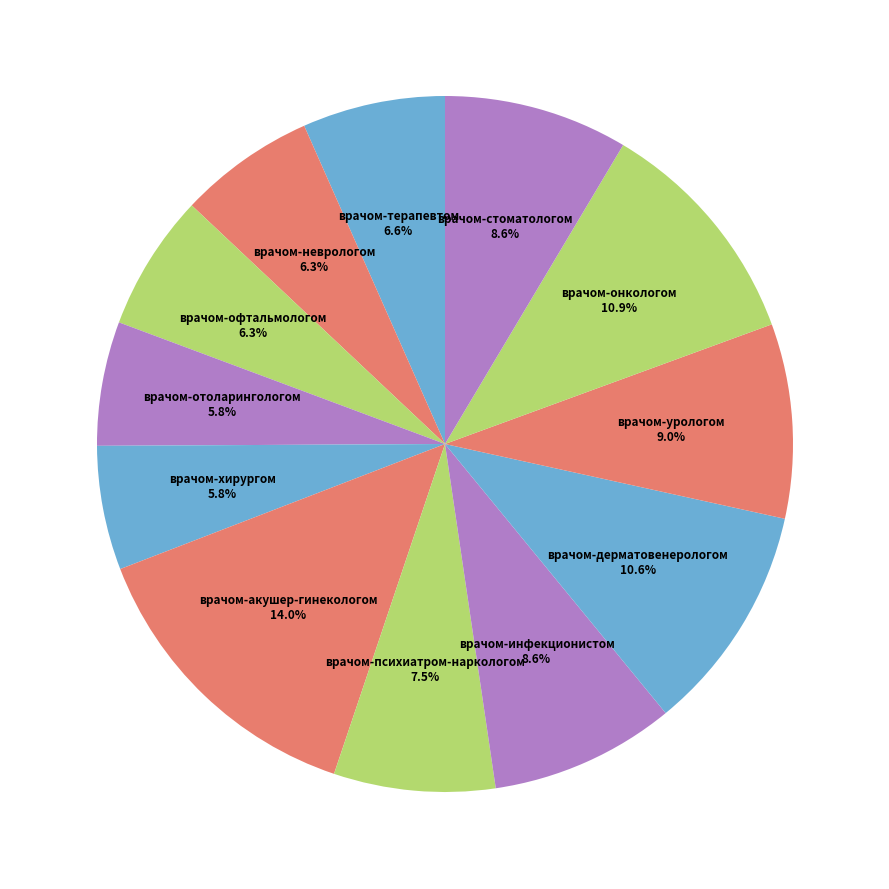

Which slice is the largest?

врачом-акушер-гинекологом